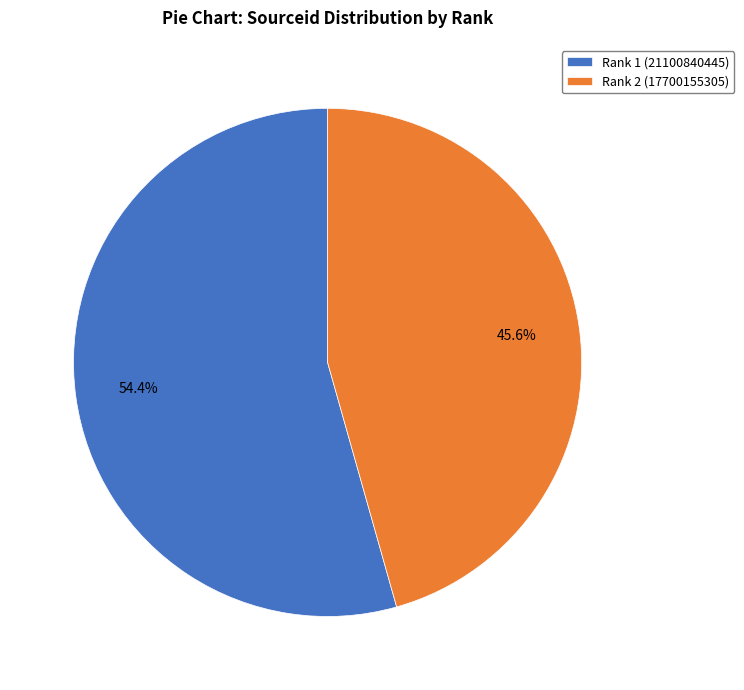

To the nearest percent, what portion does Rank 1 represent?

54%